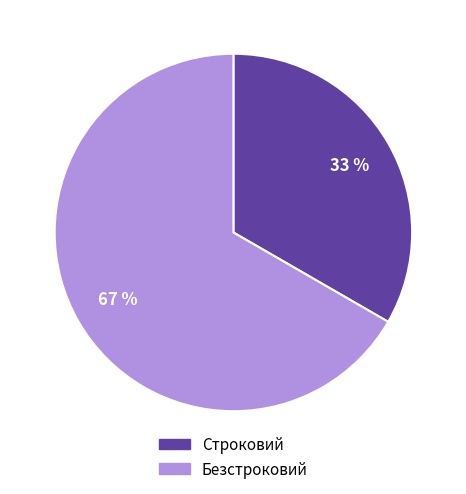

Which slice represents more than half of the pie?

Безстроковий